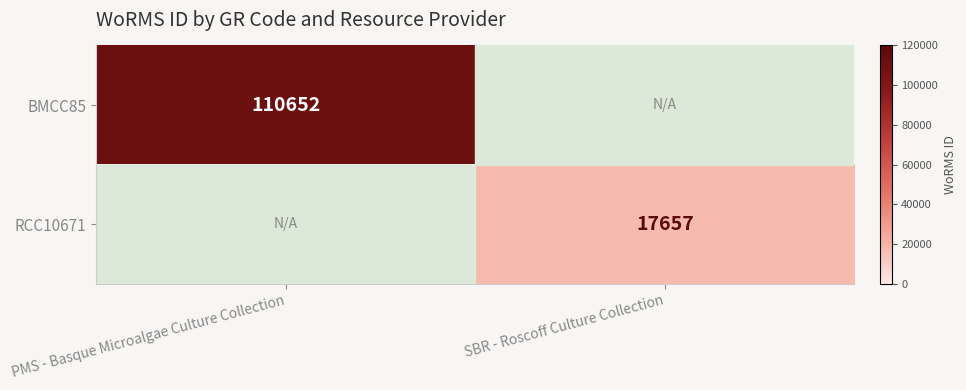

The RCC10671 series shows 17657 at SBR - Roscoff Culture Collection. True or false?

True